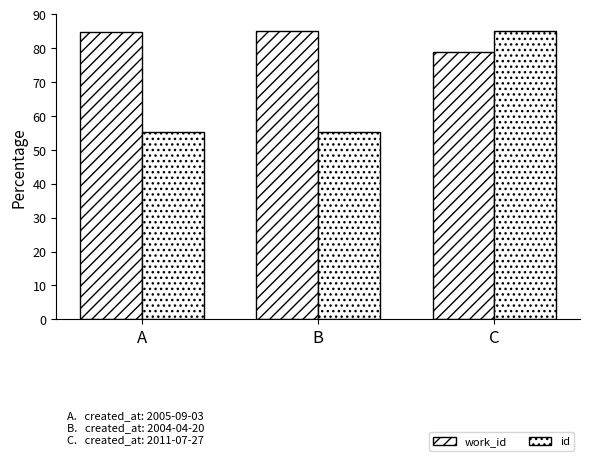

Reading left to right, extract all data points from this chart.

work_id: A=84.7	B=85.0	C=78.9
id: A=55.1	B=55.3	C=85.0